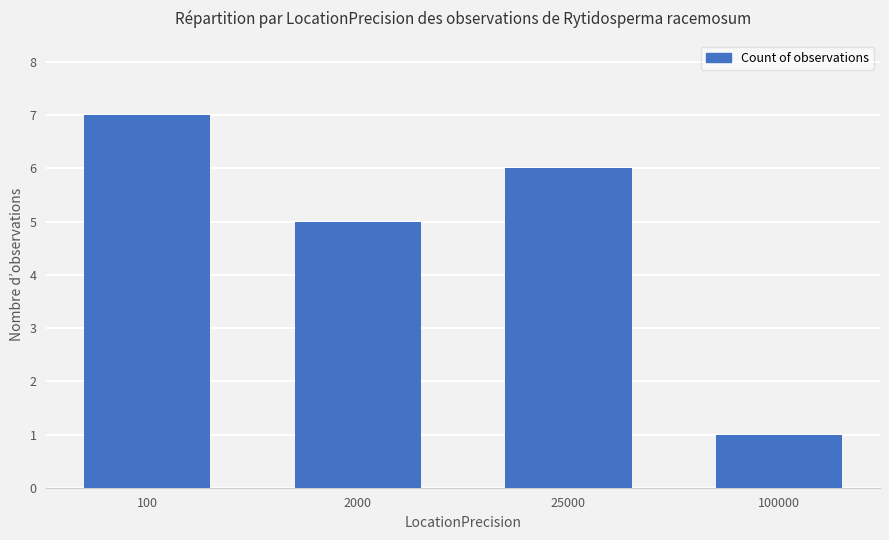

Are the bars horizontal?

No